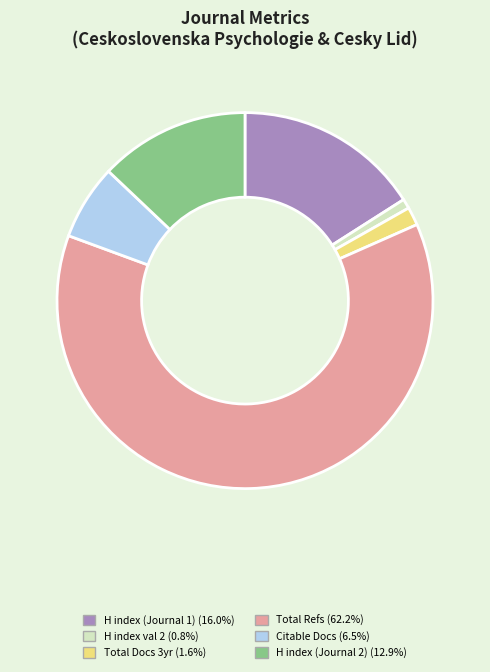

Does any single category account for the majority?

Yes